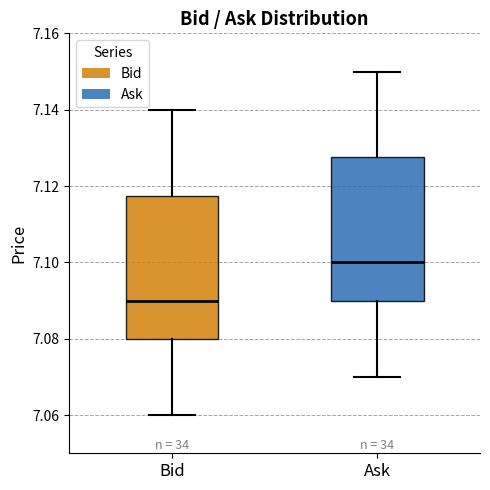

Which box has the highest median line?

Ask